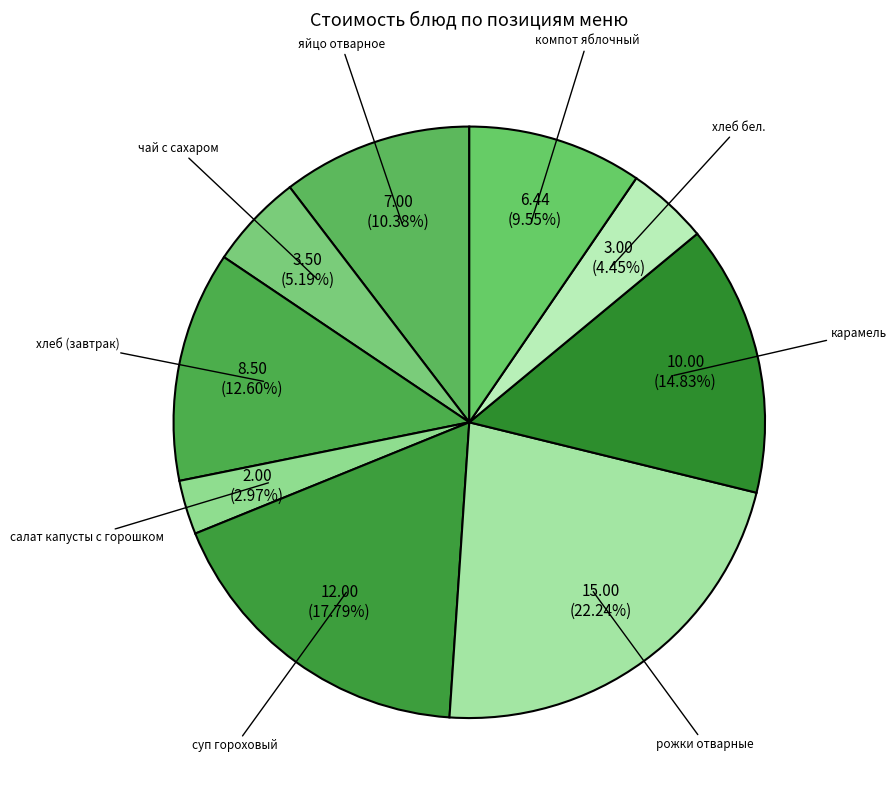

Between карамель and компот яблочный, which is larger?

карамель